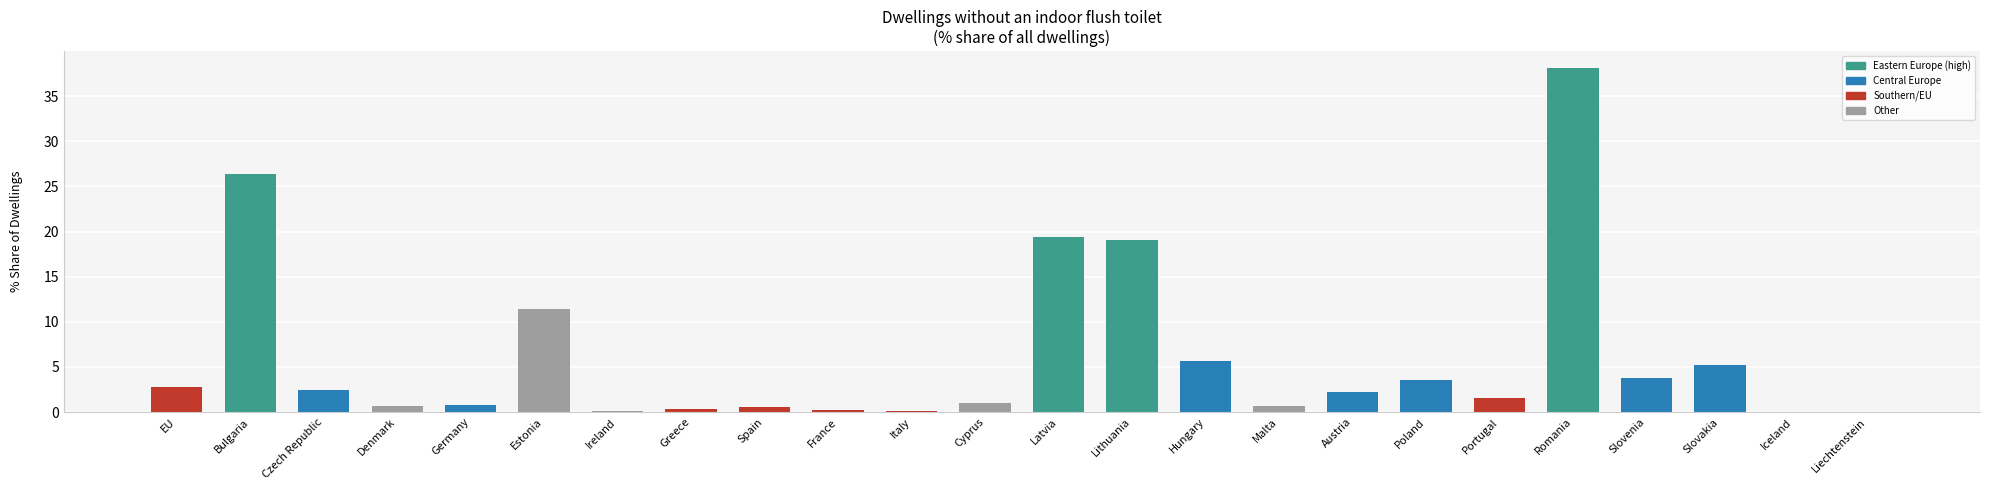

How many data points are above 2?

12